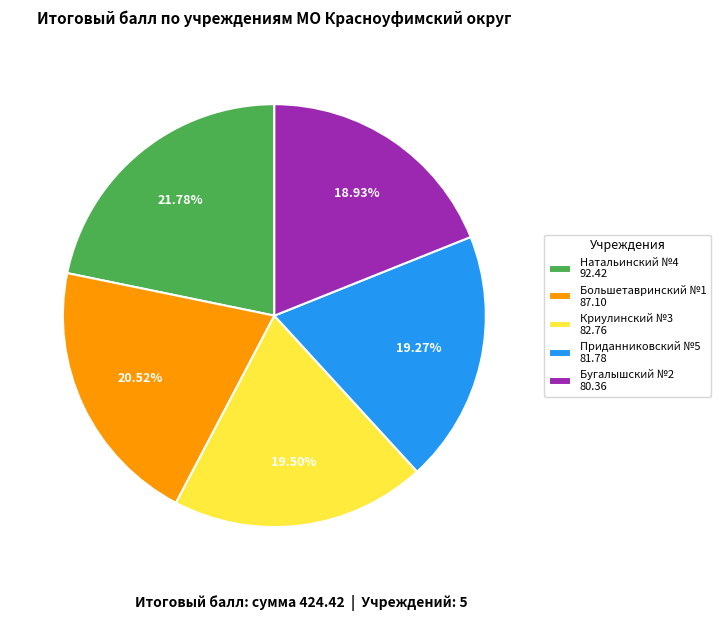

Does Натальинский №4 92.42 account for over 50% of the chart?

No